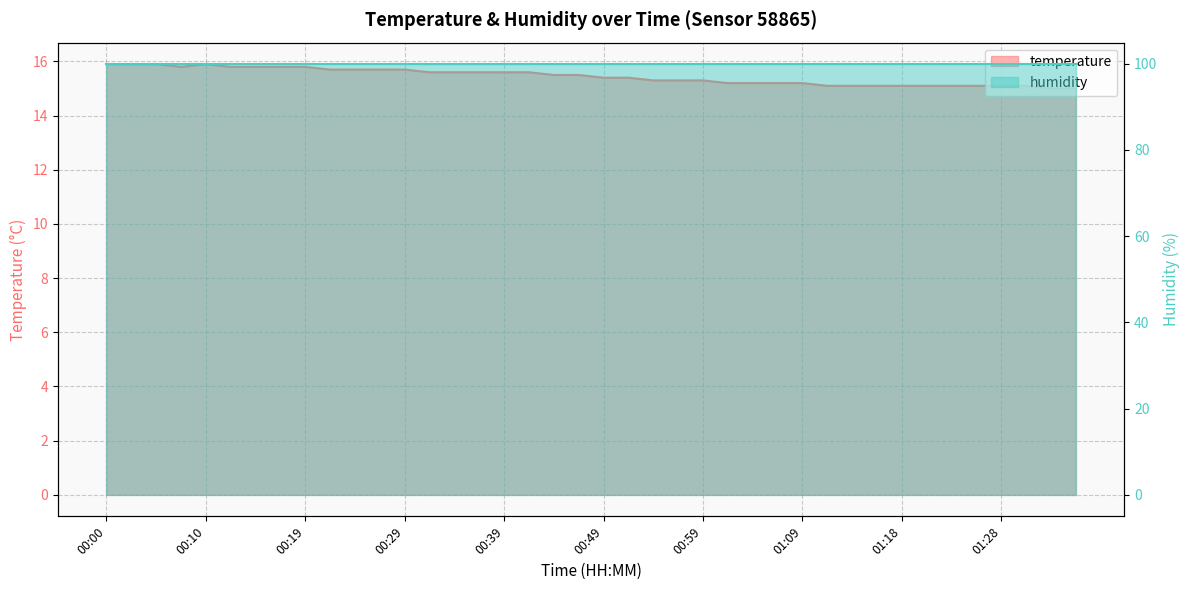

Rank the categories by value from highest to lowest.

00:00, 00:02, 00:05, 00:10, 00:07, 00:12, 00:14, 00:17, 00:19, 00:22, 00:24, 00:27, 00:29, 00:31, 00:34, 00:36, 00:39, 00:41, 00:44, 00:46, 00:49, 00:52, 00:54, 00:56, 00:59, 01:01, 01:04, 01:06, 01:09, 01:11, 01:14, 01:16, 01:18, 01:21, 01:23, 01:26, 01:28, 01:31, 01:33, 01:36